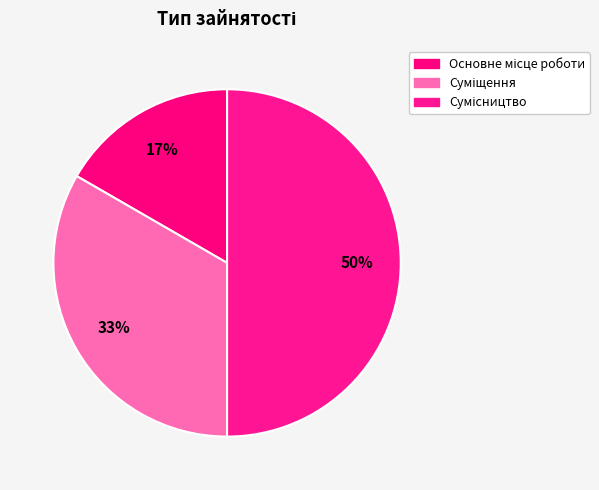

True or false: Суміщення accounts for 33% of the total.

True